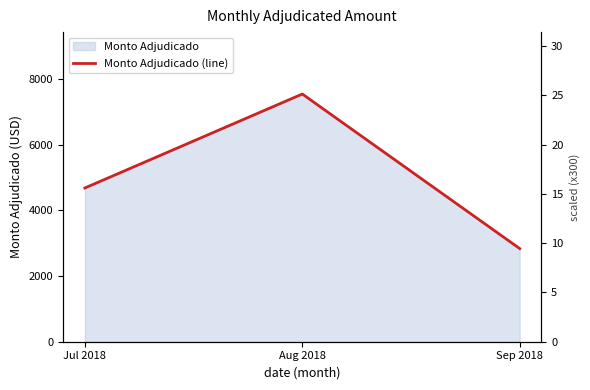

Approximately how many times larger is the value at Aug 2018 compared to Sep 2018?

2.7